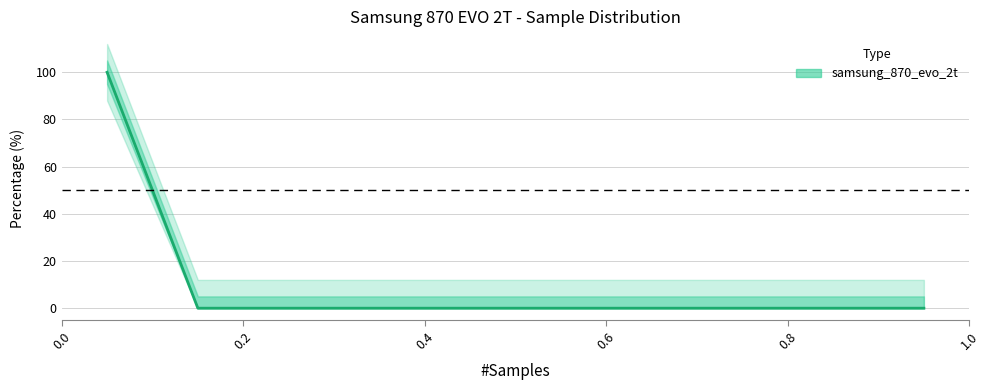

What is the difference between the maximum and minimum values?

100